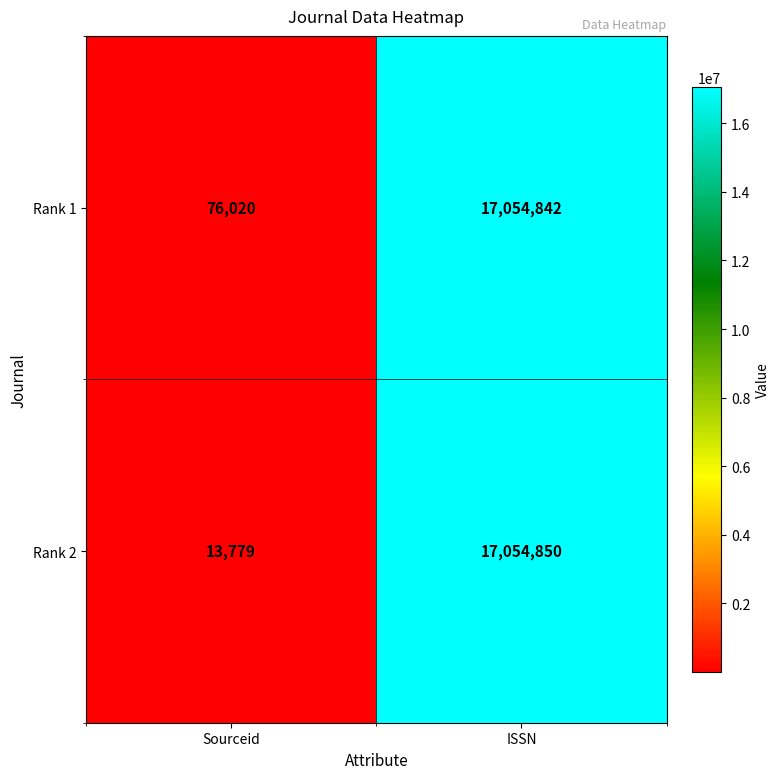

What is the smallest value displayed?

13779